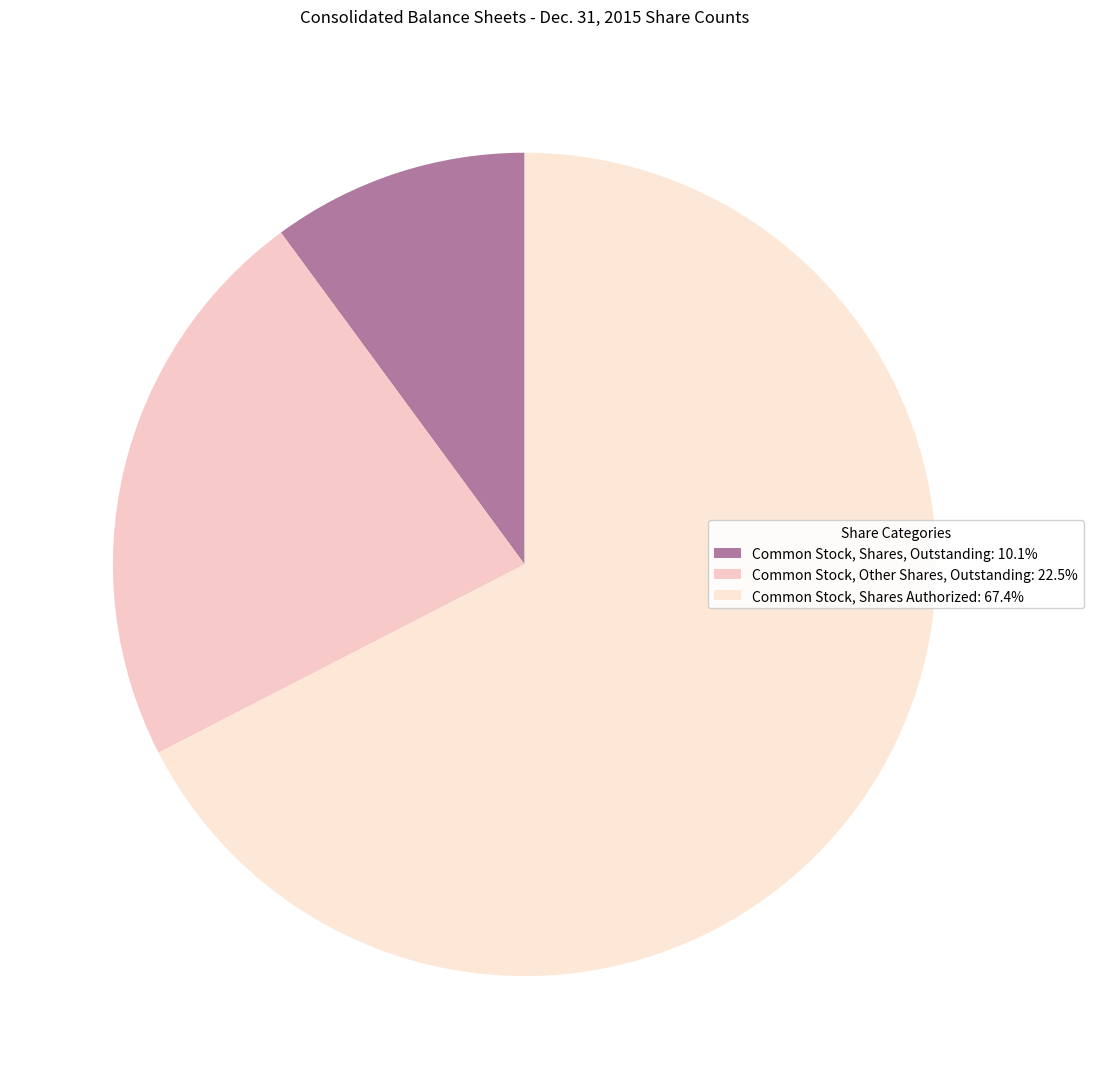

How many segments does this pie chart have?

3